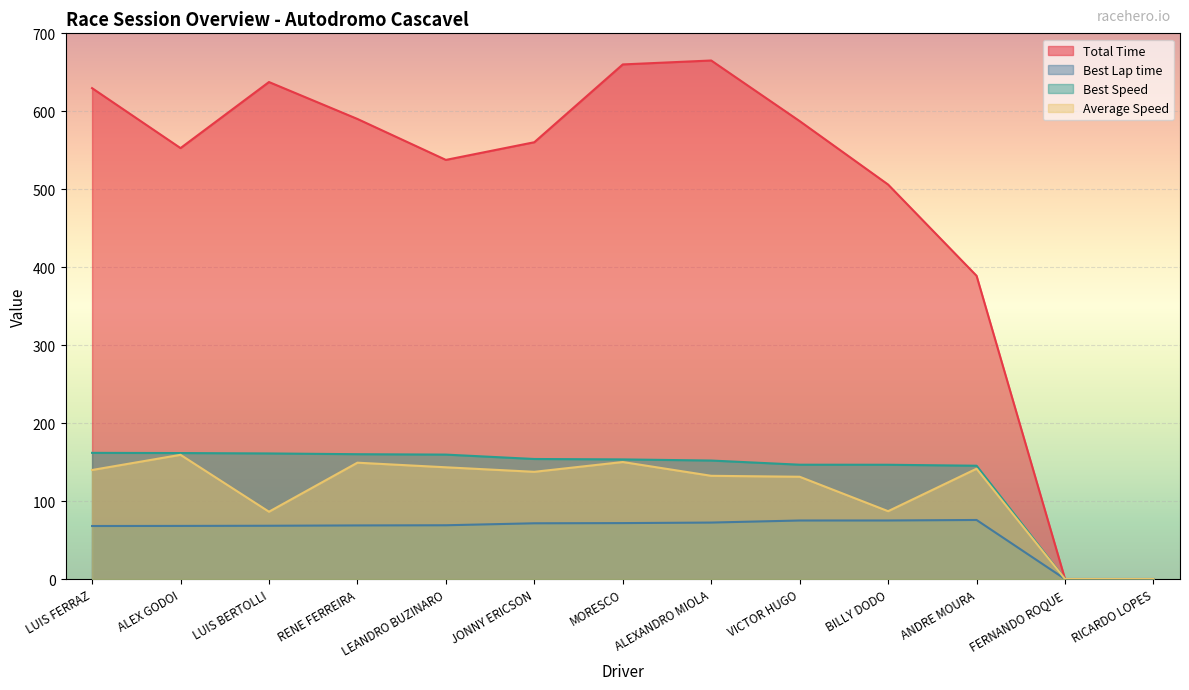

At which category is the sum across all series the highest?

MORESCO